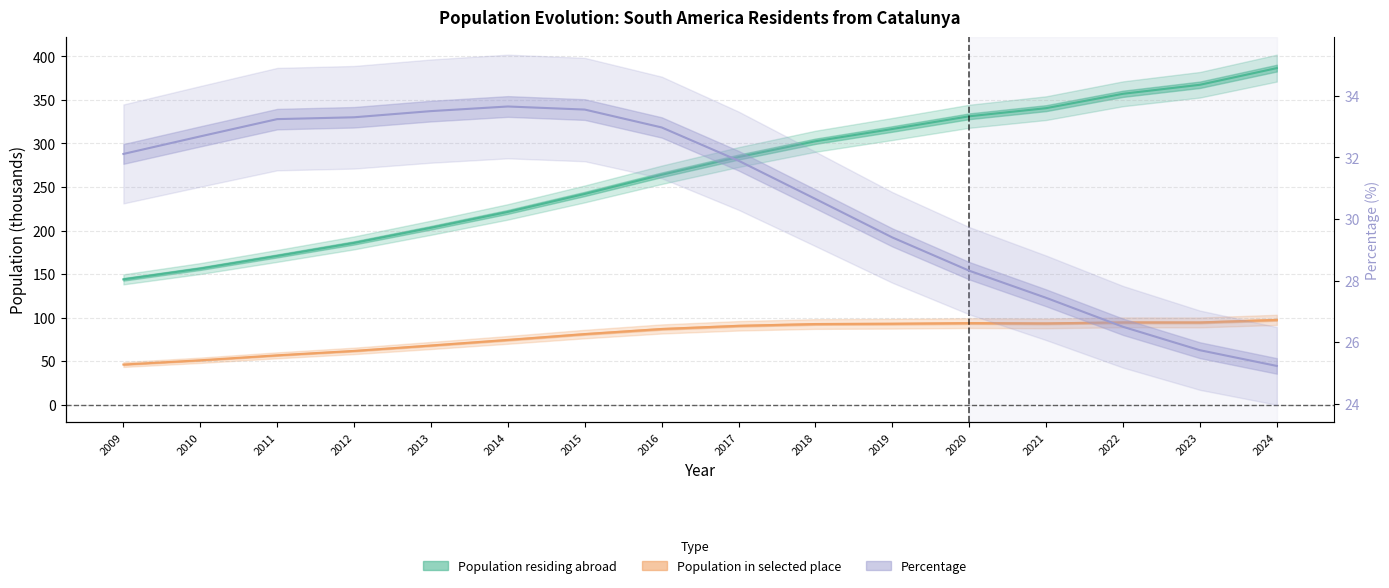

List the labels in order of Population in selected place value, largest first.

2024, 2022, 2023, 2020, 2021, 2019, 2018, 2017, 2016, 2015, 2014, 2013, 2012, 2011, 2010, 2009